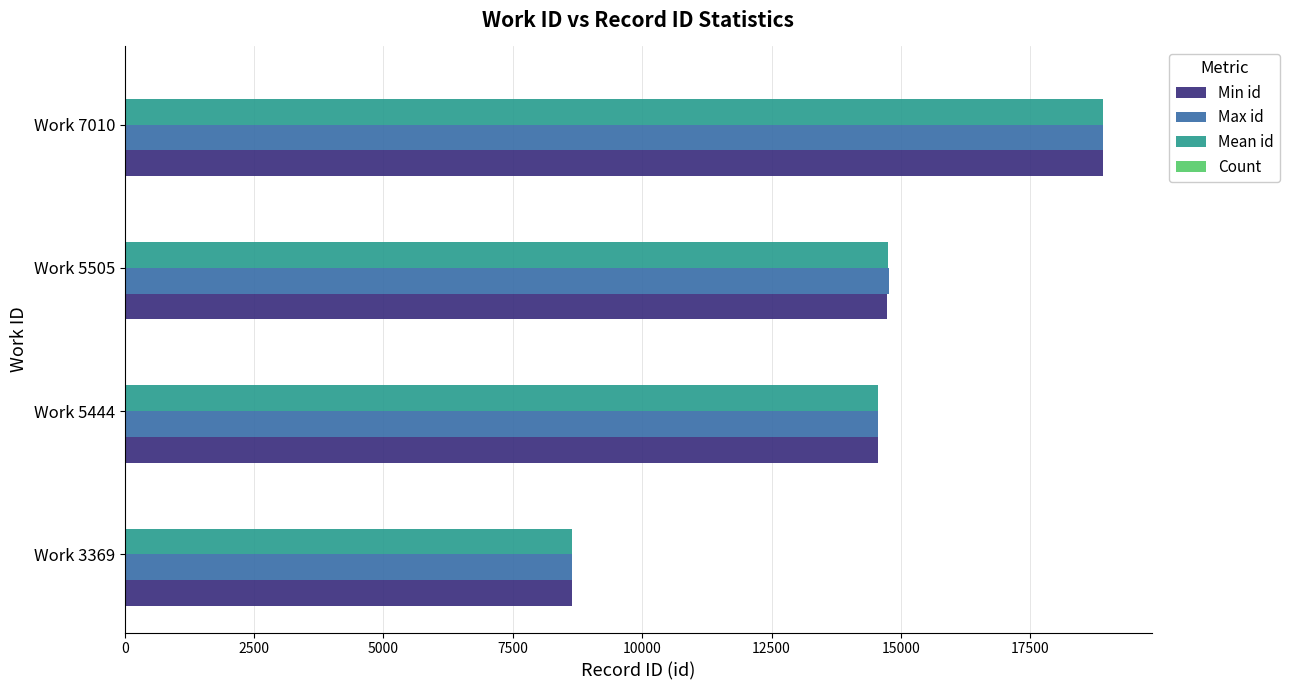

Which series changed the most between Work 3369 and Work 5505?

Max id